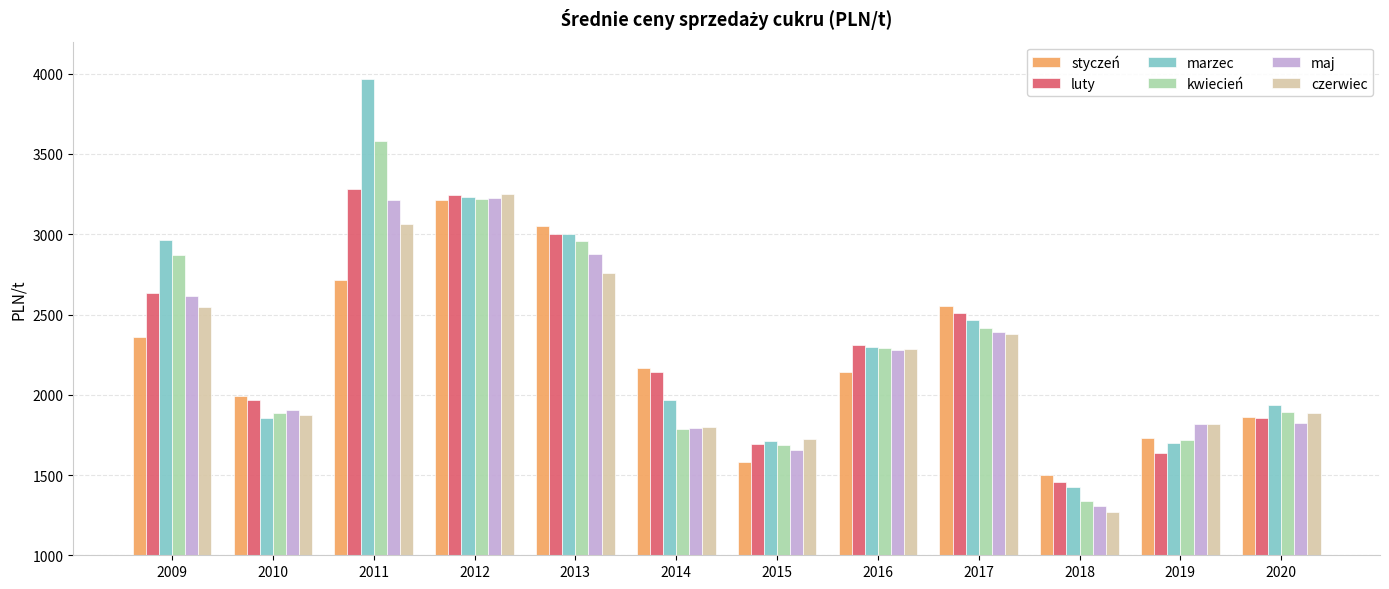

Which series changed the most between 2011 and 2012?

marzec